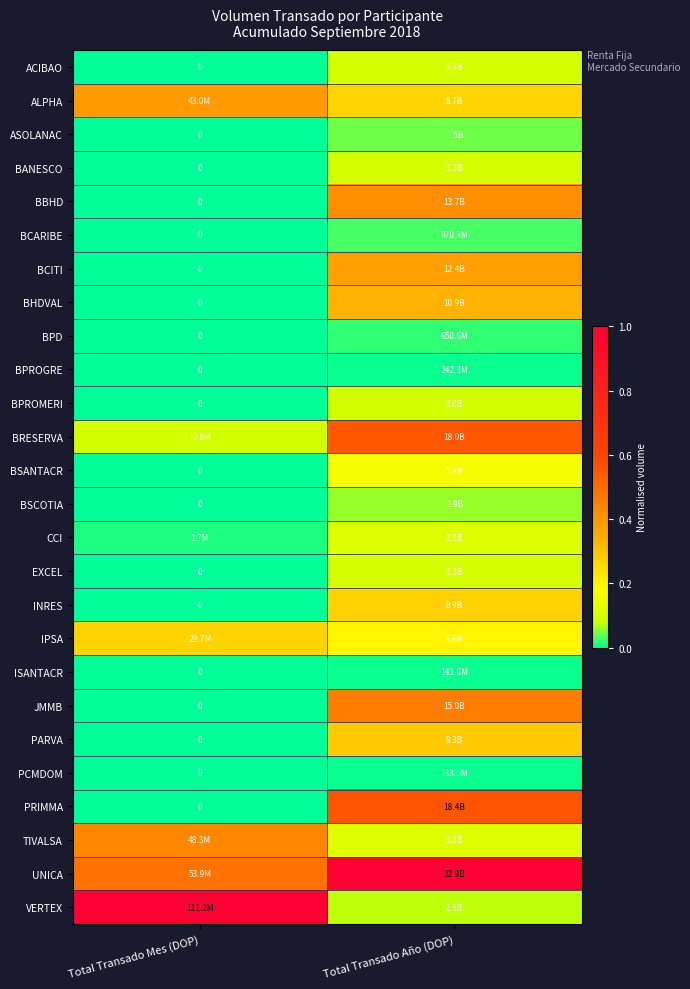

List the labels in order of PARVA value, smallest first.

Total Transado Mes (DOP), Total Transado Año (DOP)